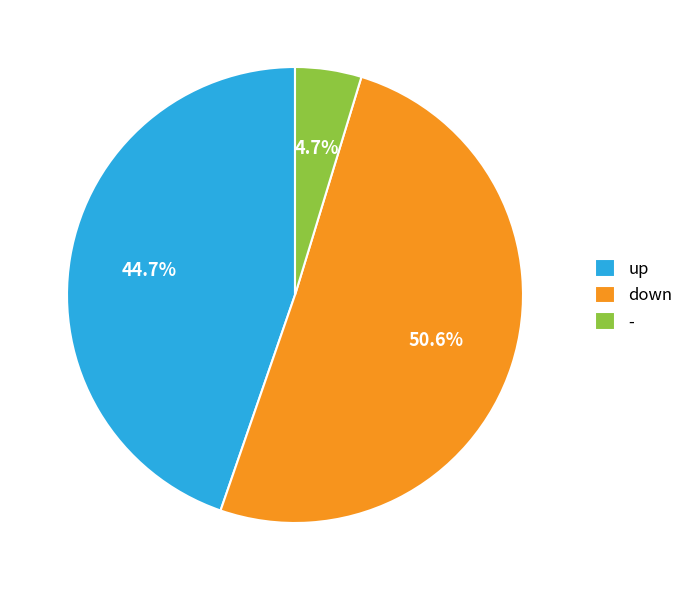

Between down and -, which is larger?

down